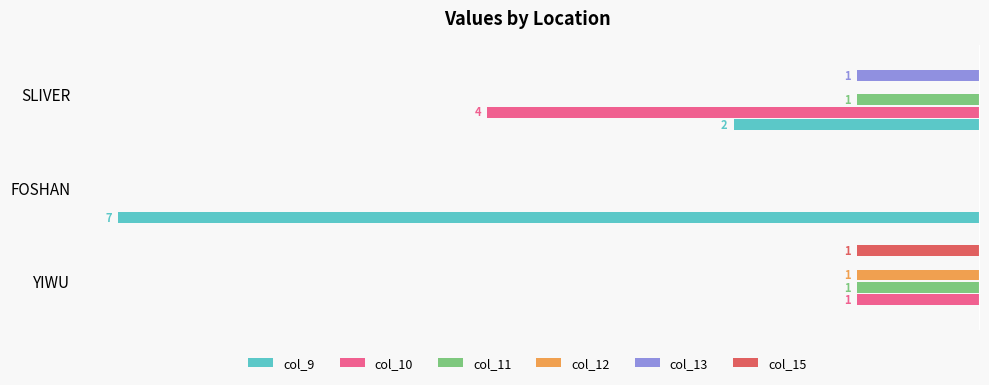

What are all the series names shown in the legend?

col_9, col_10, col_11, col_12, col_13, col_15